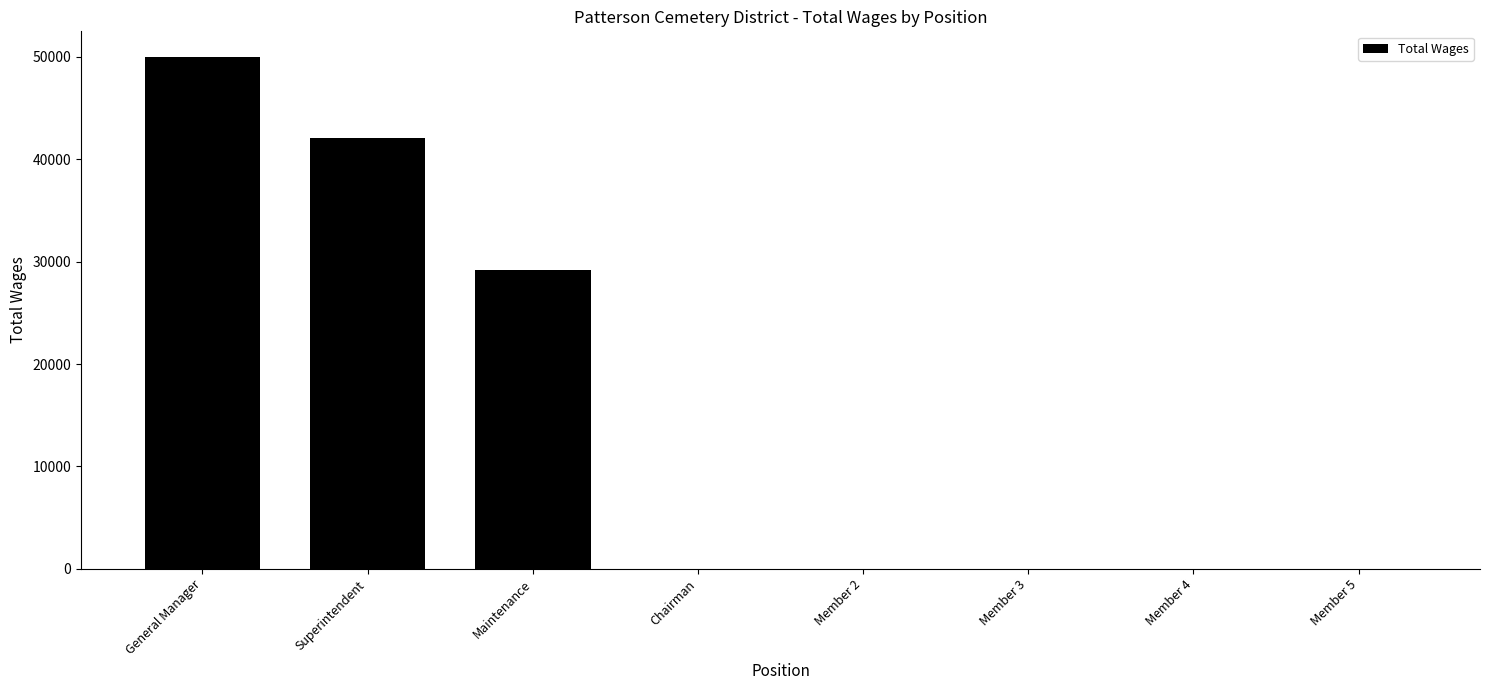

The value at Member 5 is 18938. True or false?

False